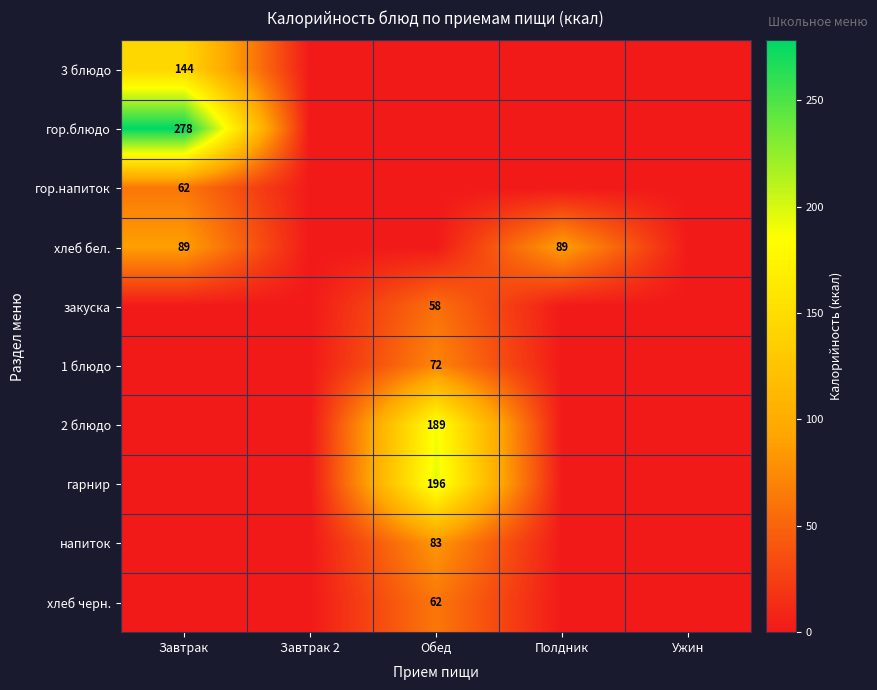

The value of хлеб бел. at Полдник is 89. True or false?

True